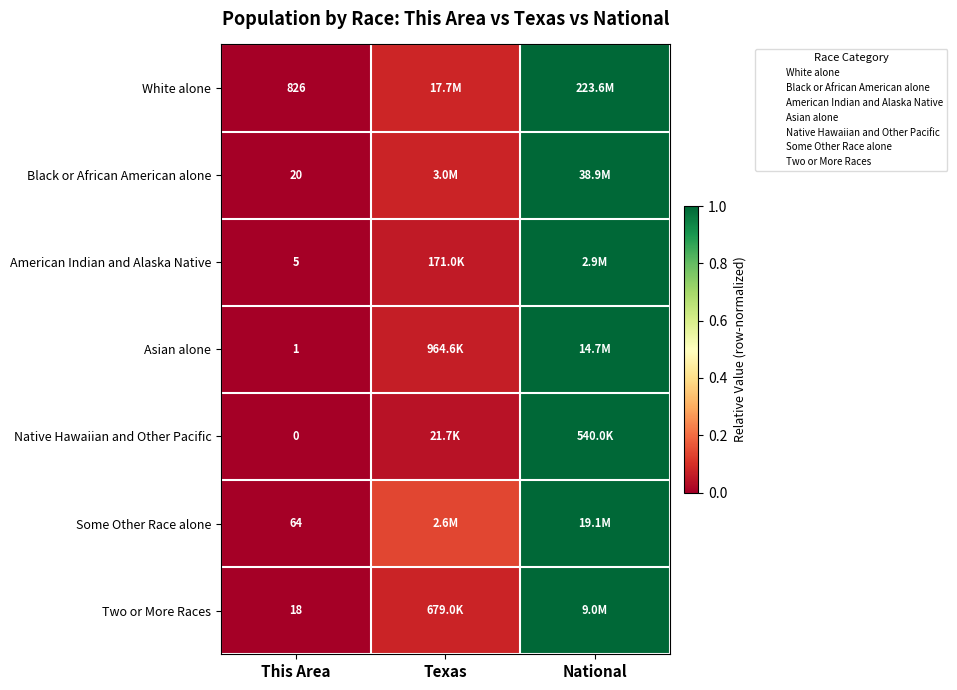

Which series has the widest spread of values?

White alone